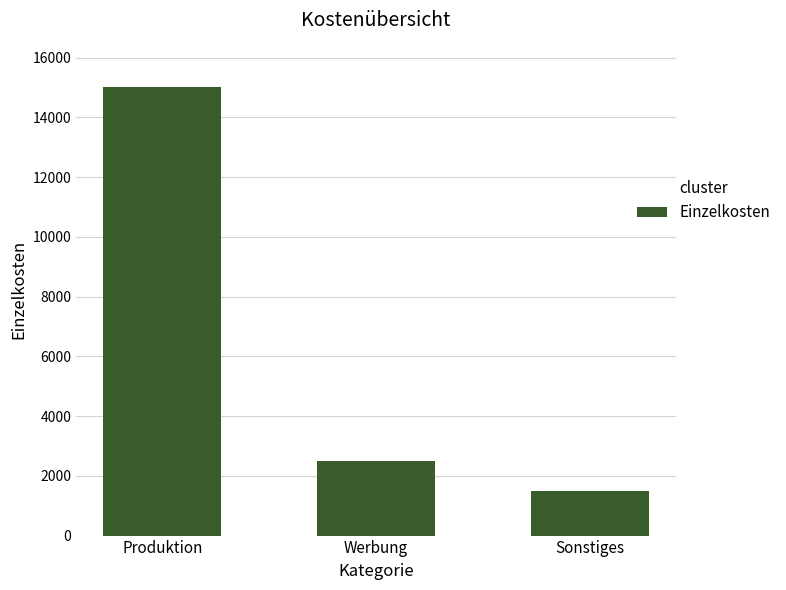

Rank the categories by value from highest to lowest.

Produktion, Werbung, Sonstiges